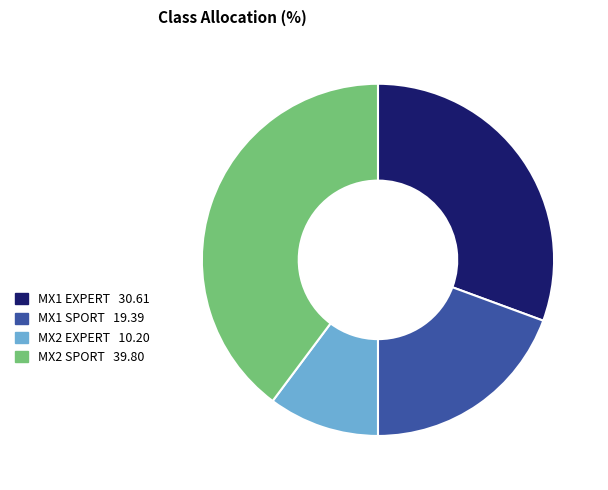

Is there any slice that represents more than half of the pie?

No